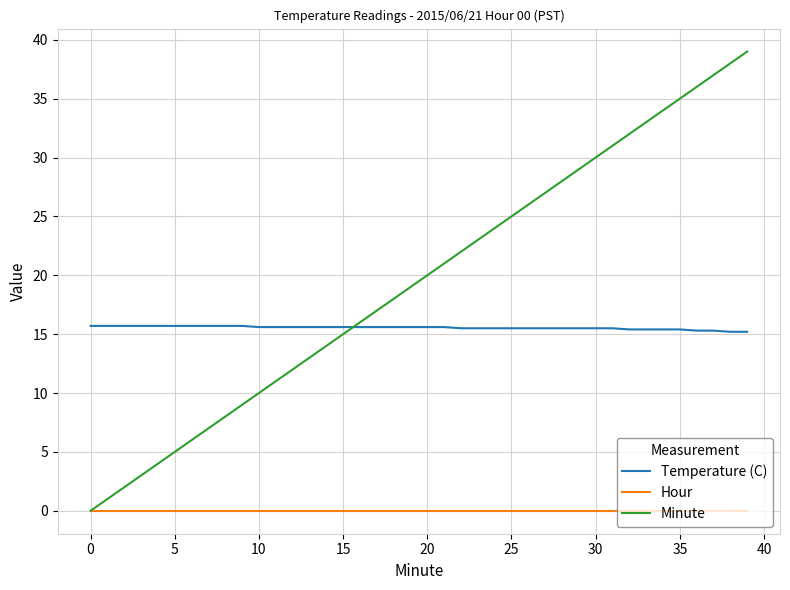

List the series in order of their peak value, highest first.

Minute, Temperature (C), Hour